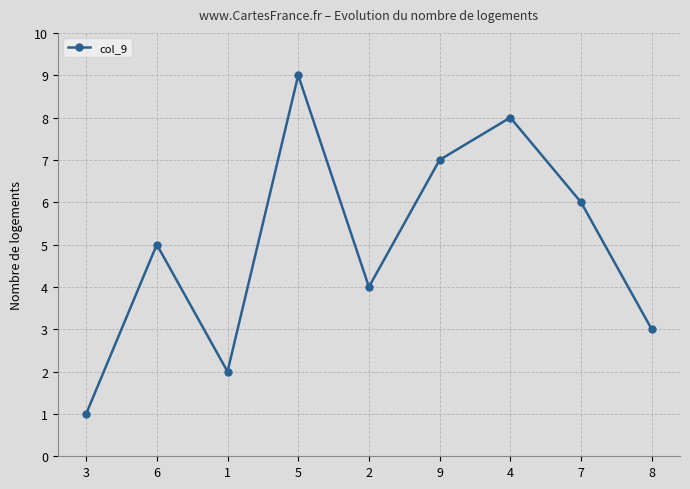

Approximately how many times larger is the value at 7 compared to 2?

1.5